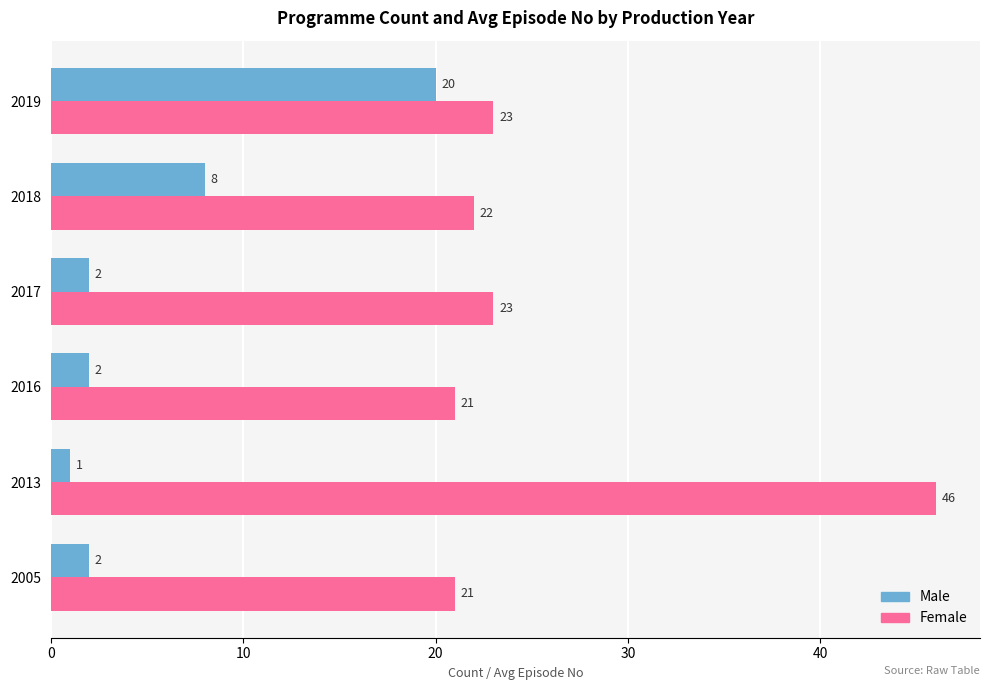

Where is Male nearest to the value 10?

2018